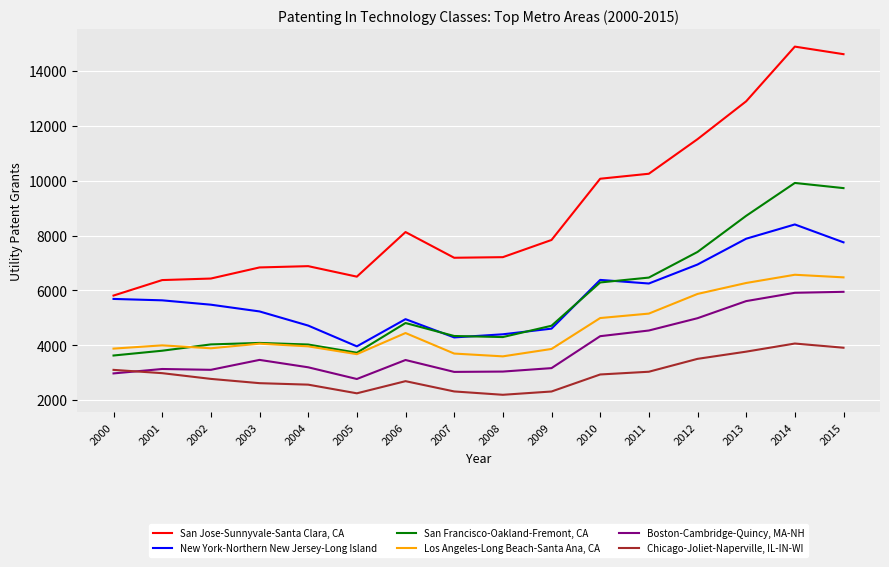

At which category is the sum across all series the highest?

2014